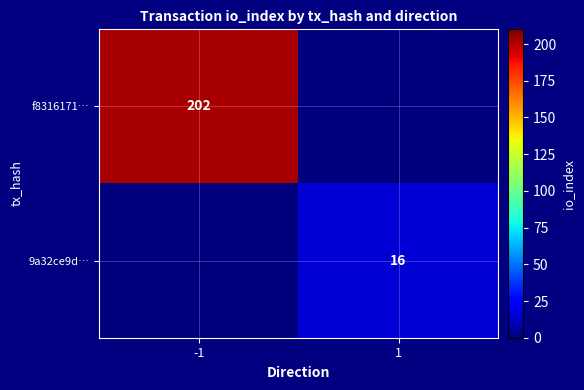

The f8316171… series shows 63 at -1. True or false?

False